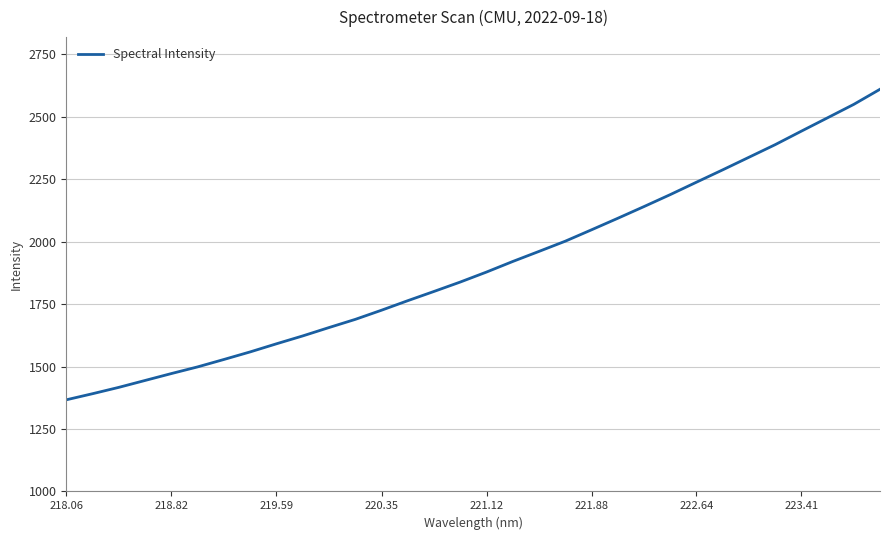

What is the maximum value shown in the chart?

2610.2